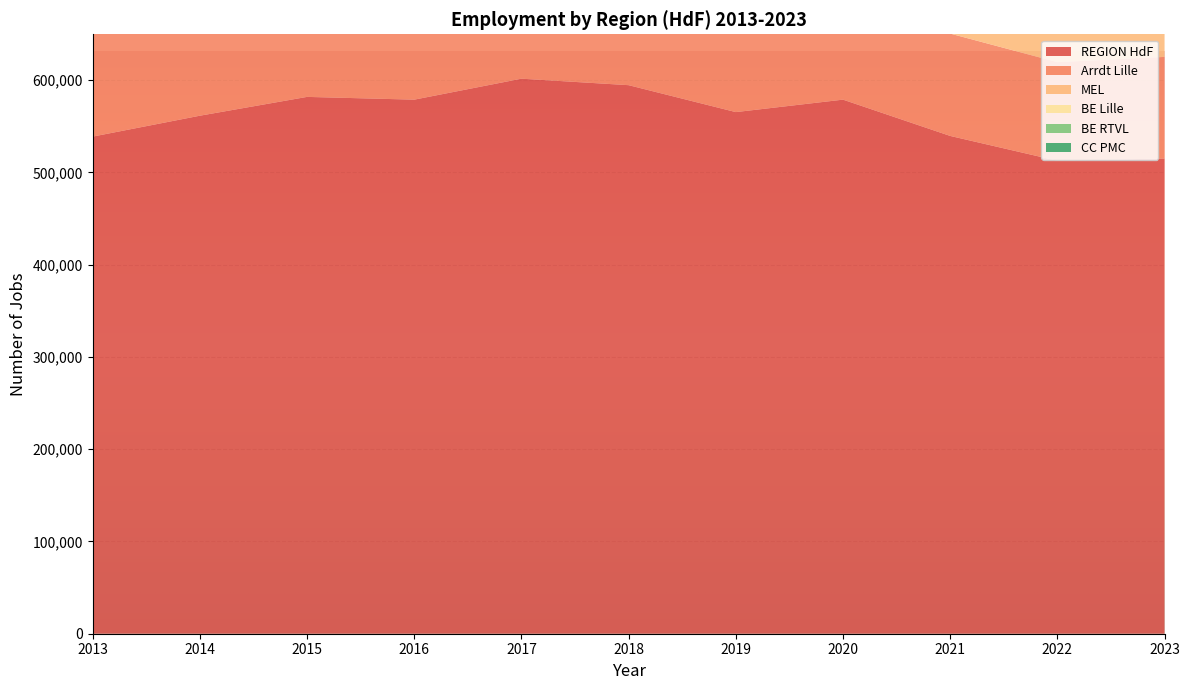

Rank the series by their maximum value, from highest to lowest.

REGION HdF, Arrdt Lille, MEL, BE Lille, BE RTVL, CC PMC